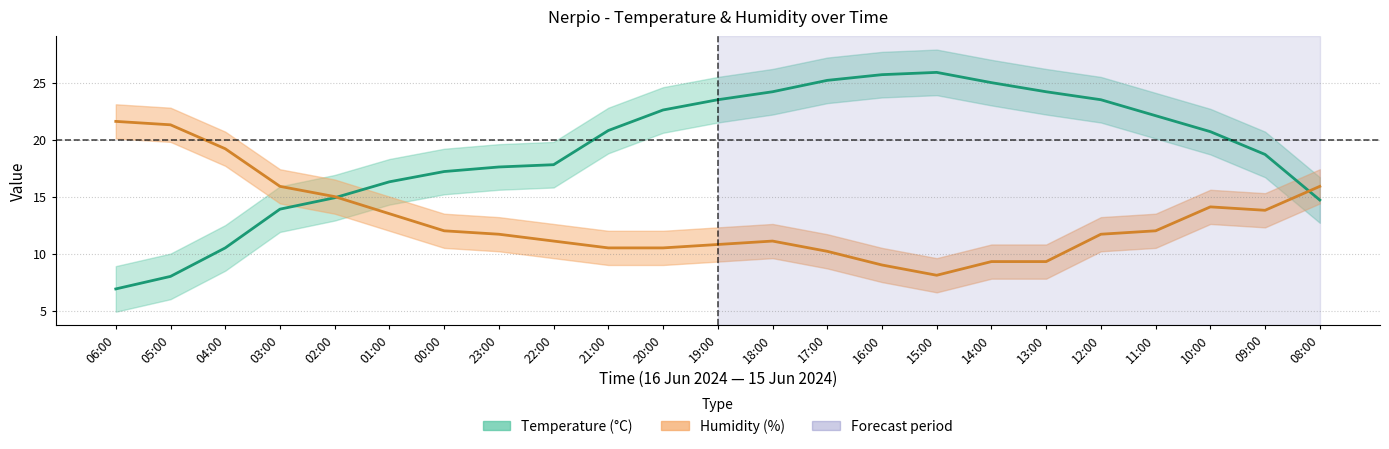

What is the total value across all series at 08:00?

30.6